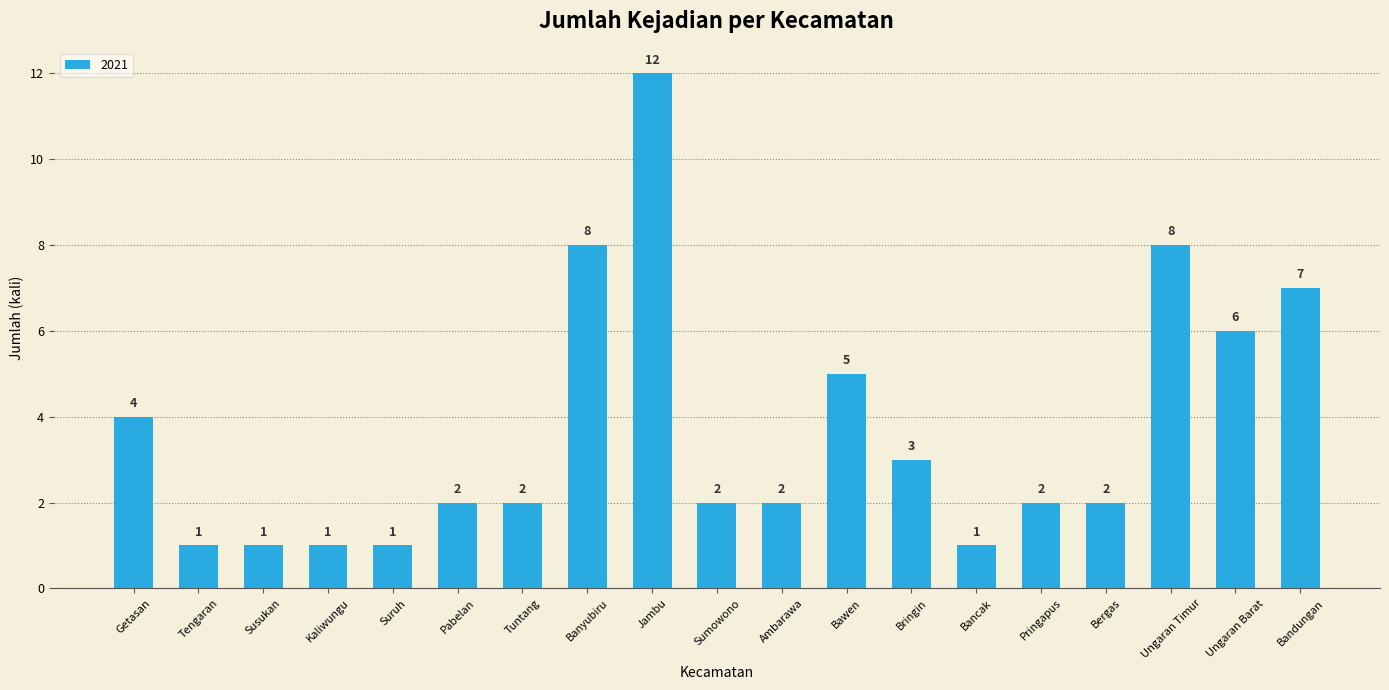

What position from the right is Bawen?

8